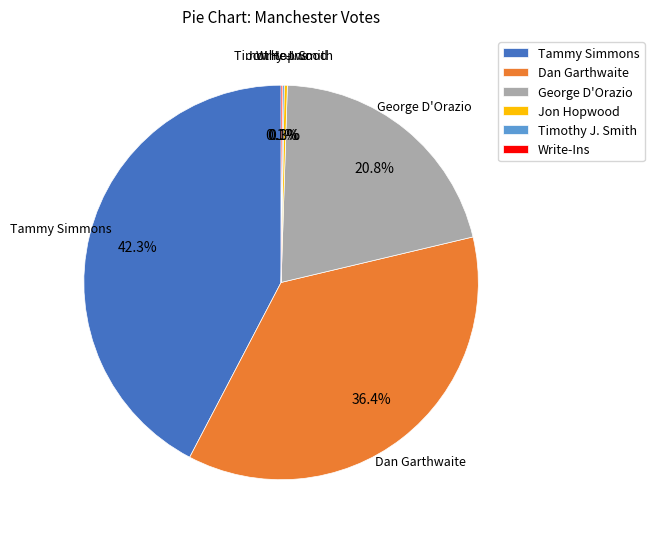

Is there any slice that represents more than half of the pie?

No